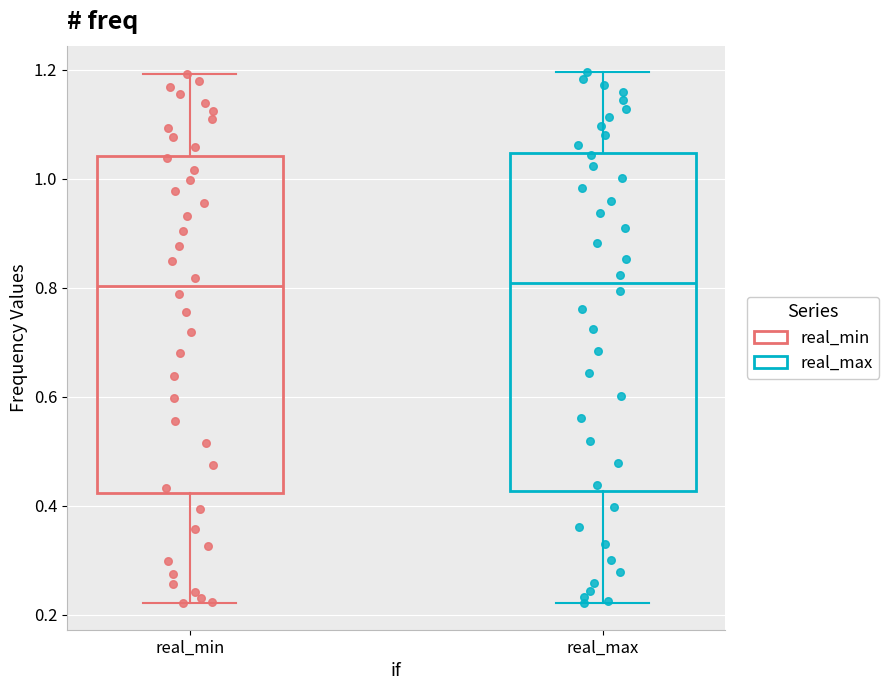

Where does the upper whisker of the box for real_min end on the y-axis? The values are not printed on the chart, so give them approximately, as read against the axis.

1.20